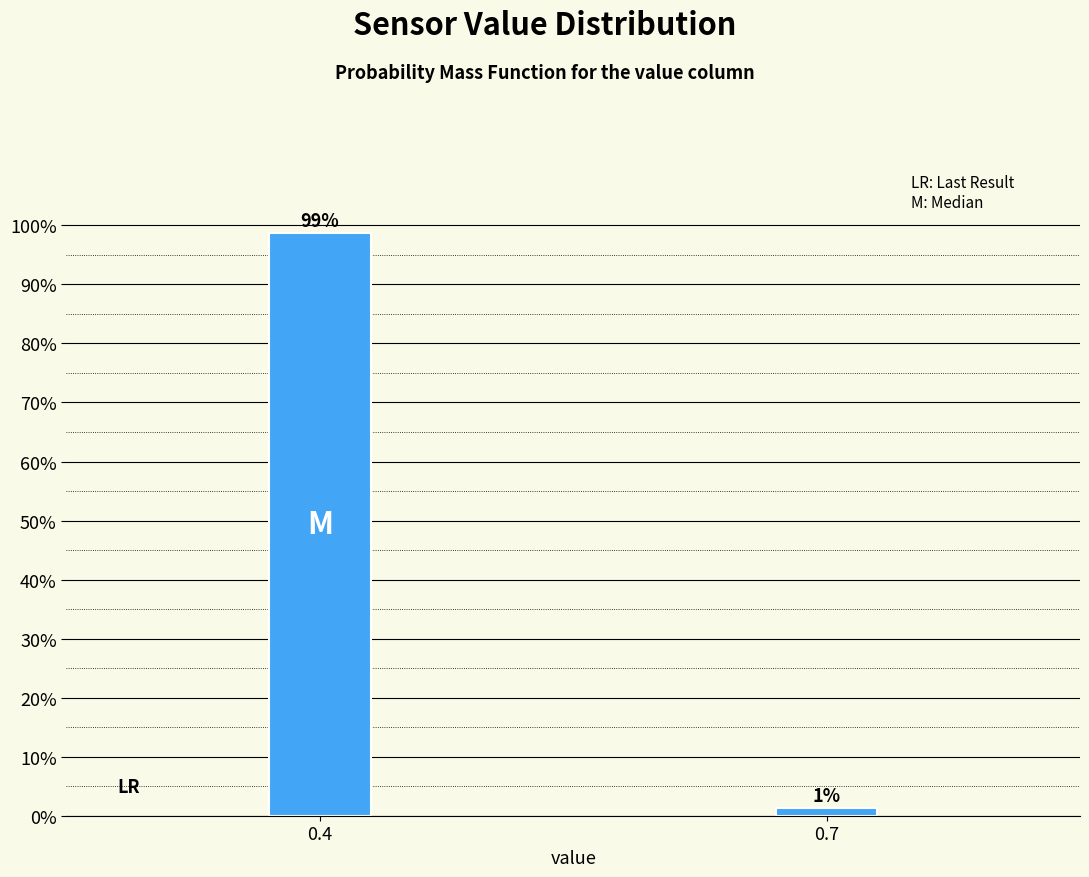

What is the sum of all values?

100.0